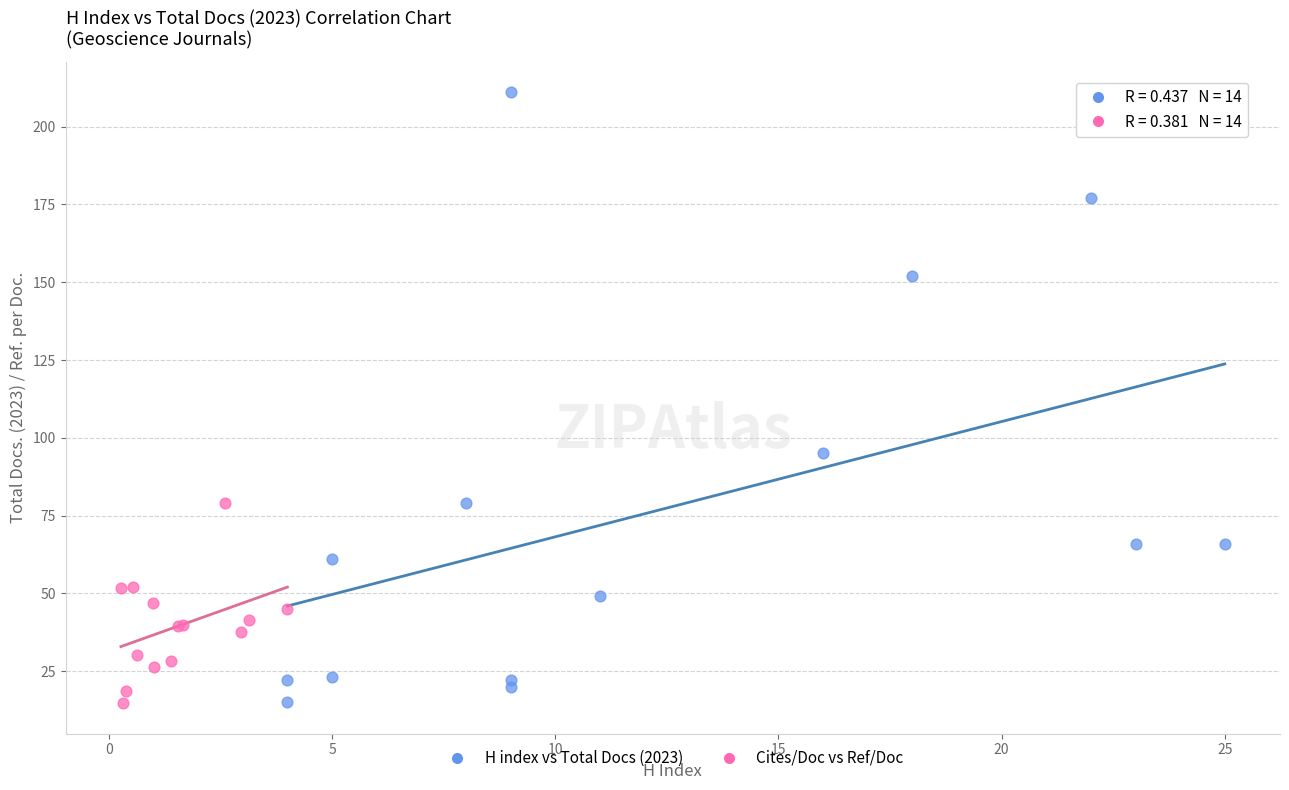

Which series contains the highest Y value?

H index vs Total Docs (2023)